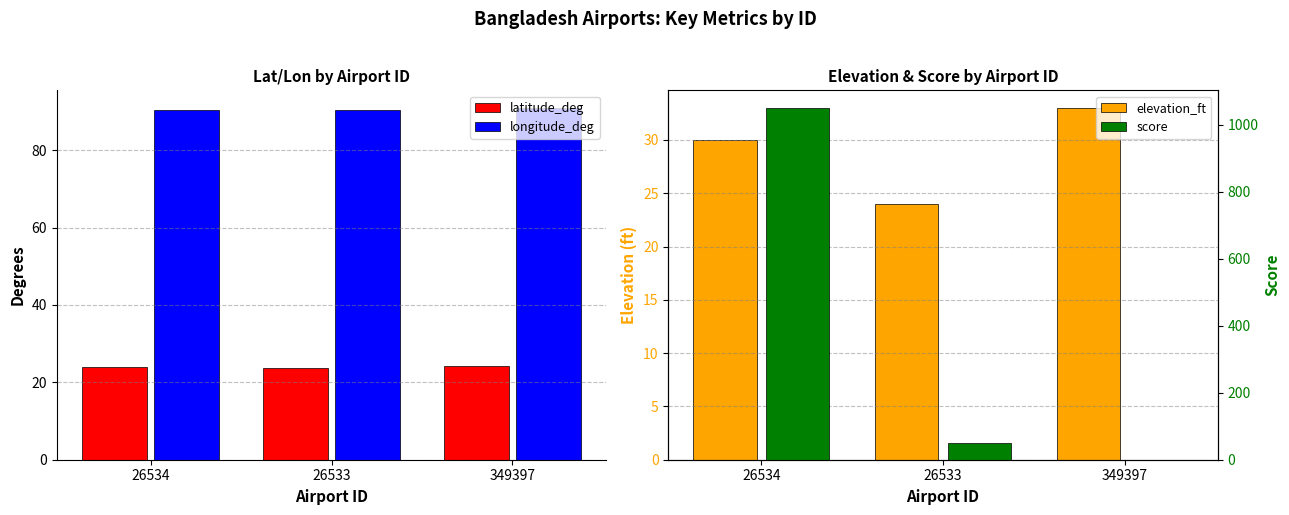

What is the spread (max minus min) of values at 349397?

90.9